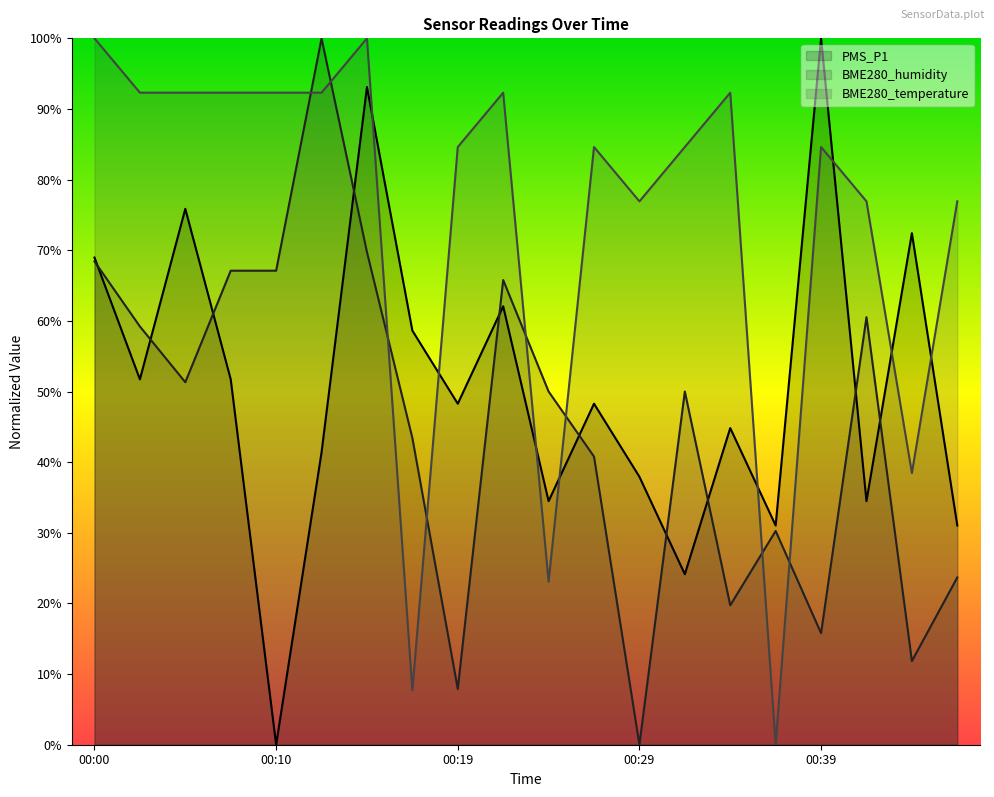

At which label does BME280_humidity reach its minimum?

00:29